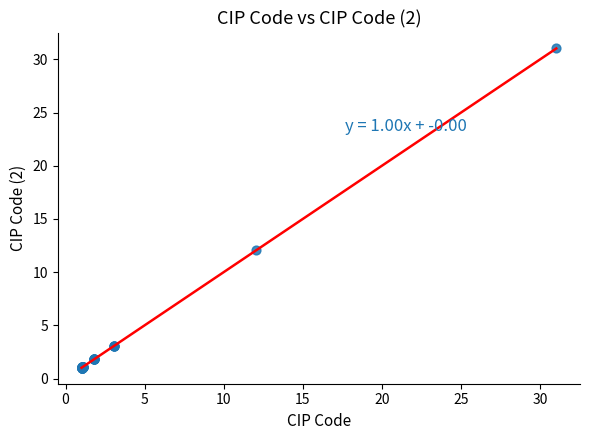

What Y value in the scatter plot is closest to 16?

12.1